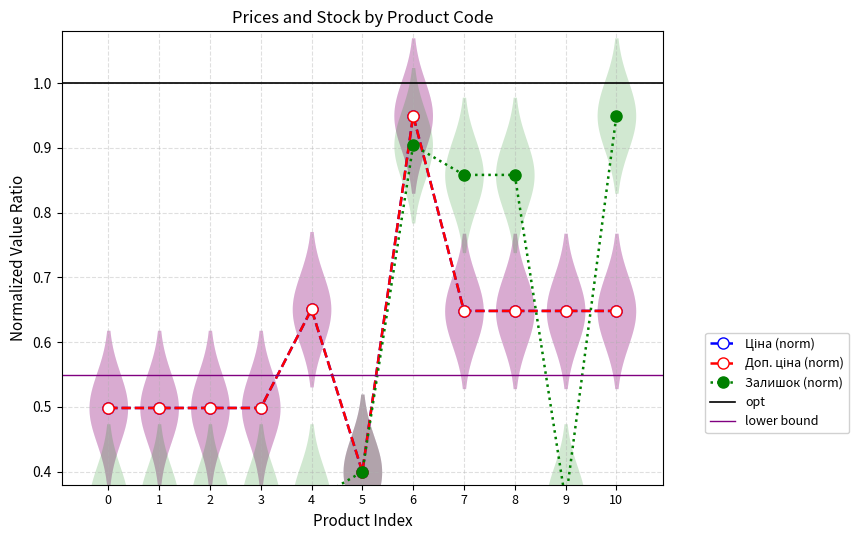

Which series ends up on top after the final intersection of Ціна and Залишок?

Залишок